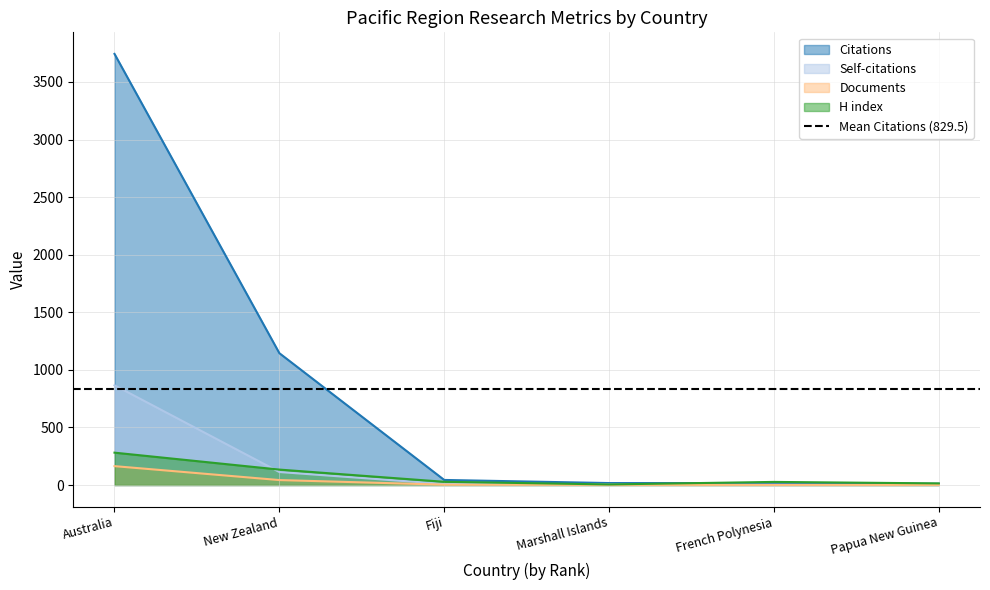

At French Polynesia, list the series in order from largest to smallest.

H index, Citations, Self-citations, Documents